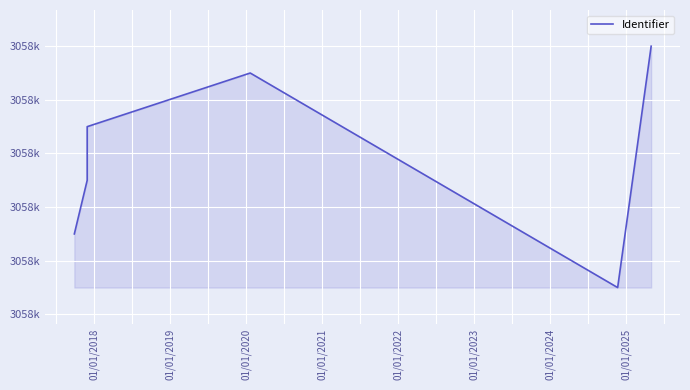

At which label does the data first exceed 3058841?

01/01/2021